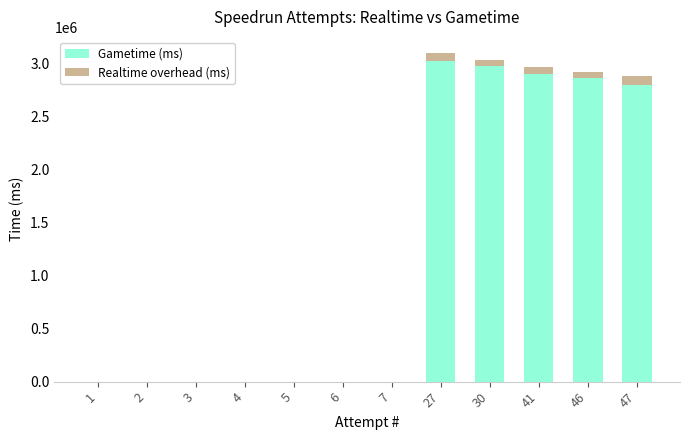

Reading left to right, transcribe the values for Gametime (ms).

1=0	2=0	3=0	4=0	5=0	6=0	7=0	27=3017120	30=2974254	41=2893775	46=2855968	47=2794752